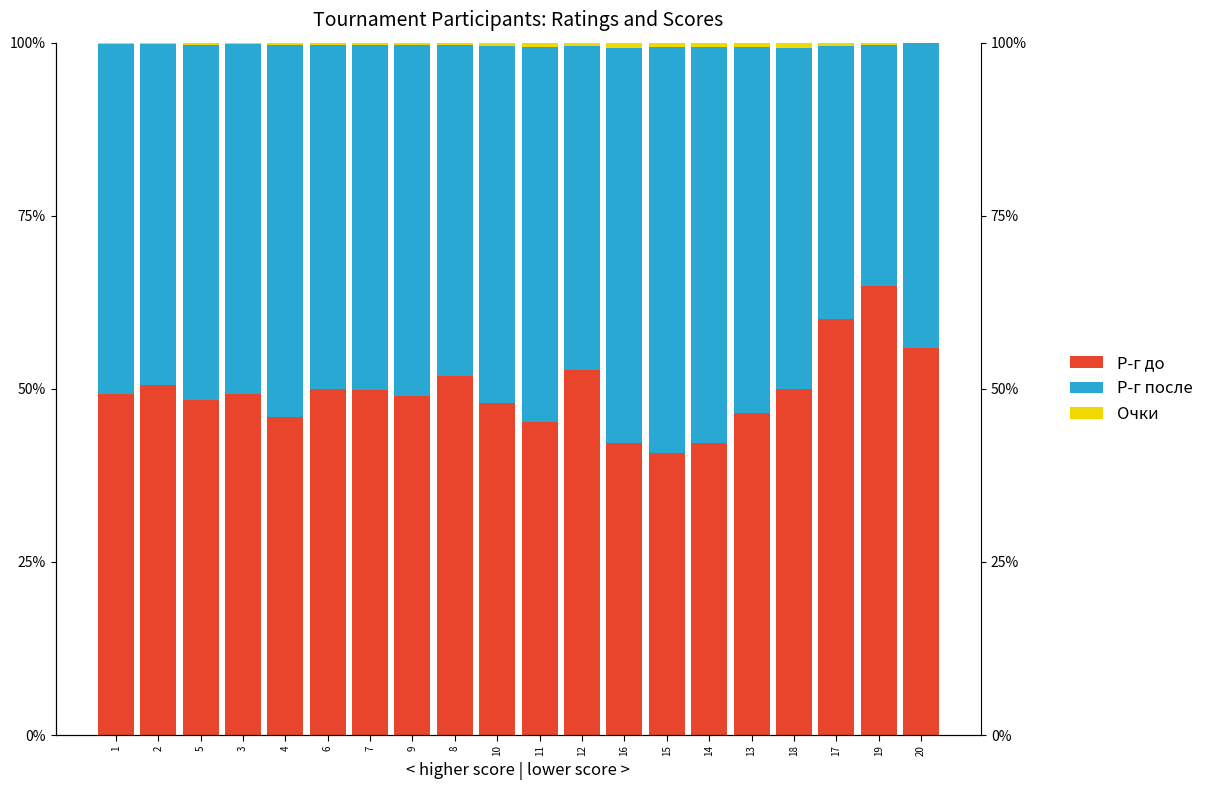

True or false: Р-г после has a value of 49.8 at 7.

True